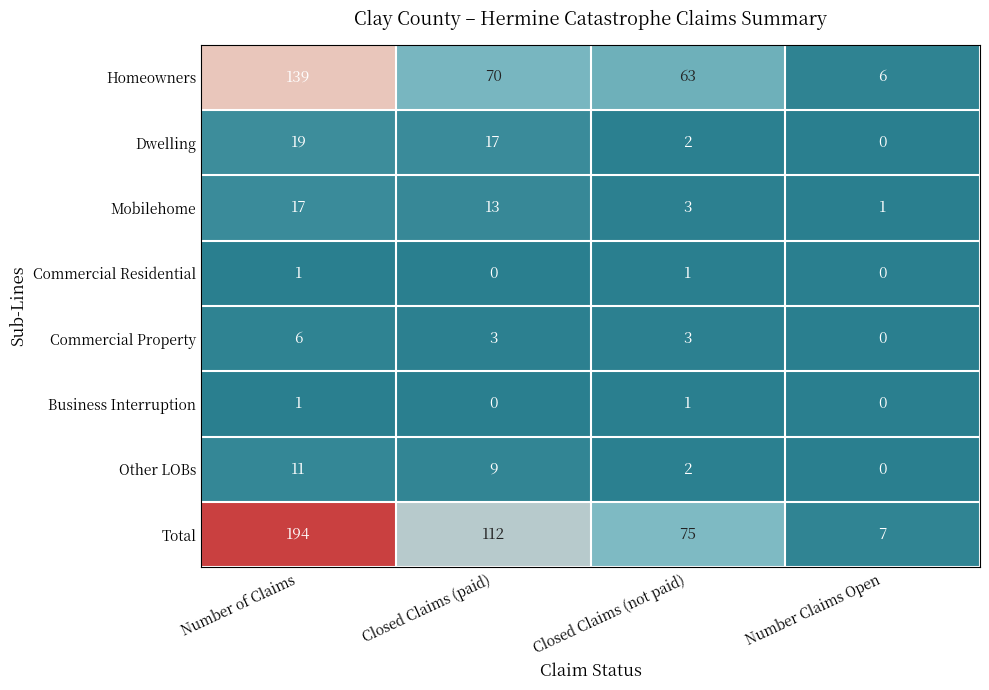

The Business Interruption series shows 1 at Closed Claims (paid). True or false?

False